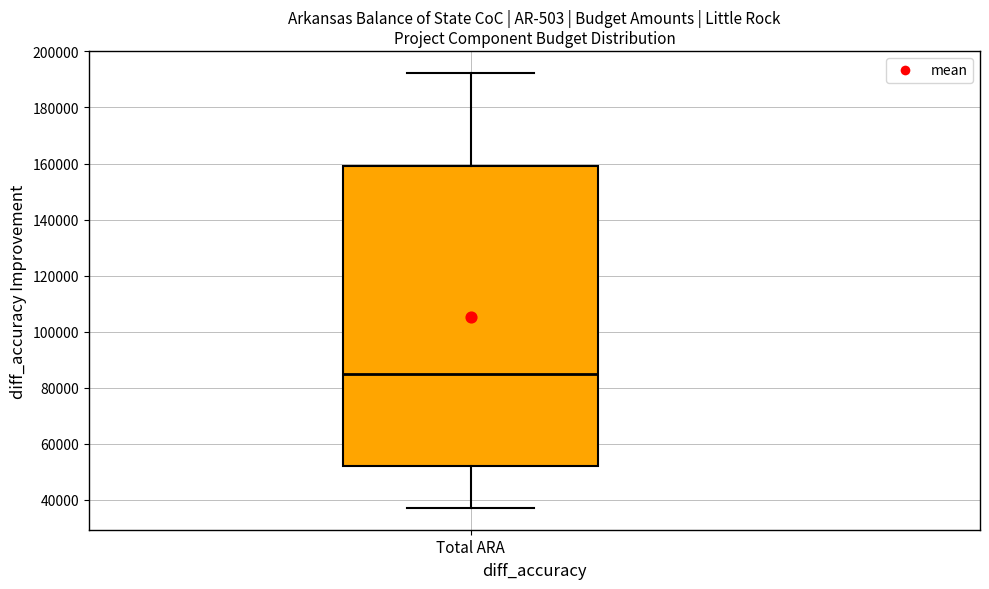

Where is the upper edge of the box for Total ARA on the y-axis? The values are not printed on the chart, so give them approximately, as read against the axis.

160000